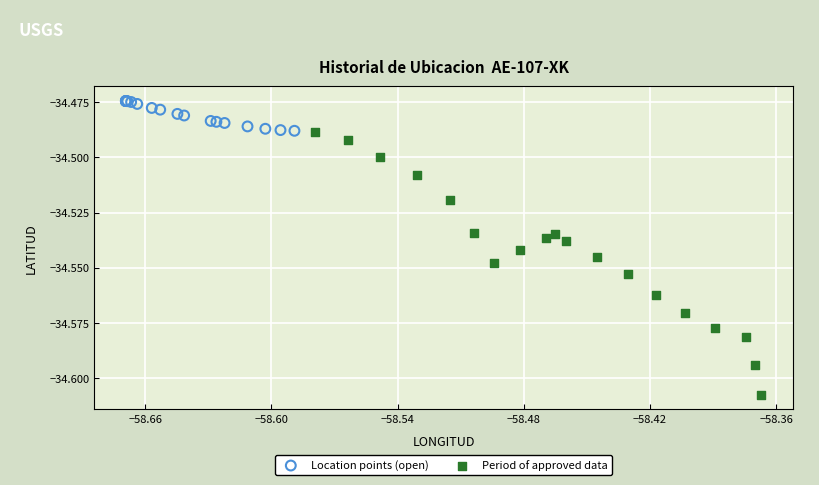

Which series contains the lowest Y value?

Period of approved data